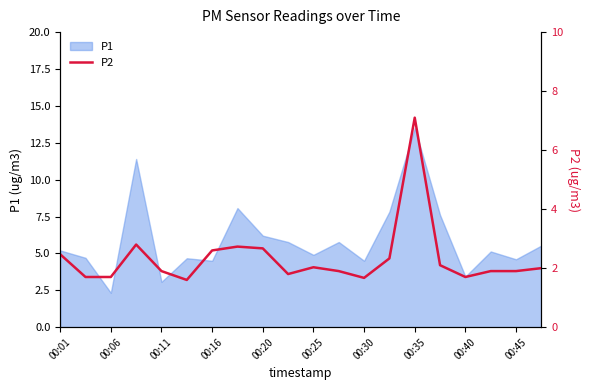

Is it true that P1 equals 1.1 at 00:01?

False